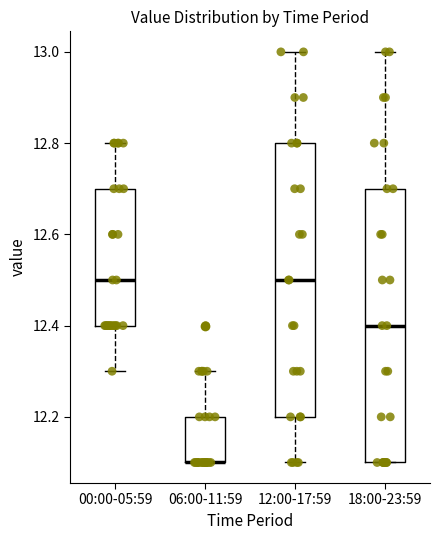

Where is the lower edge of the box for 12:00-17:59 on the y-axis? The values are not printed on the chart, so give them approximately, as read against the axis.

12.2